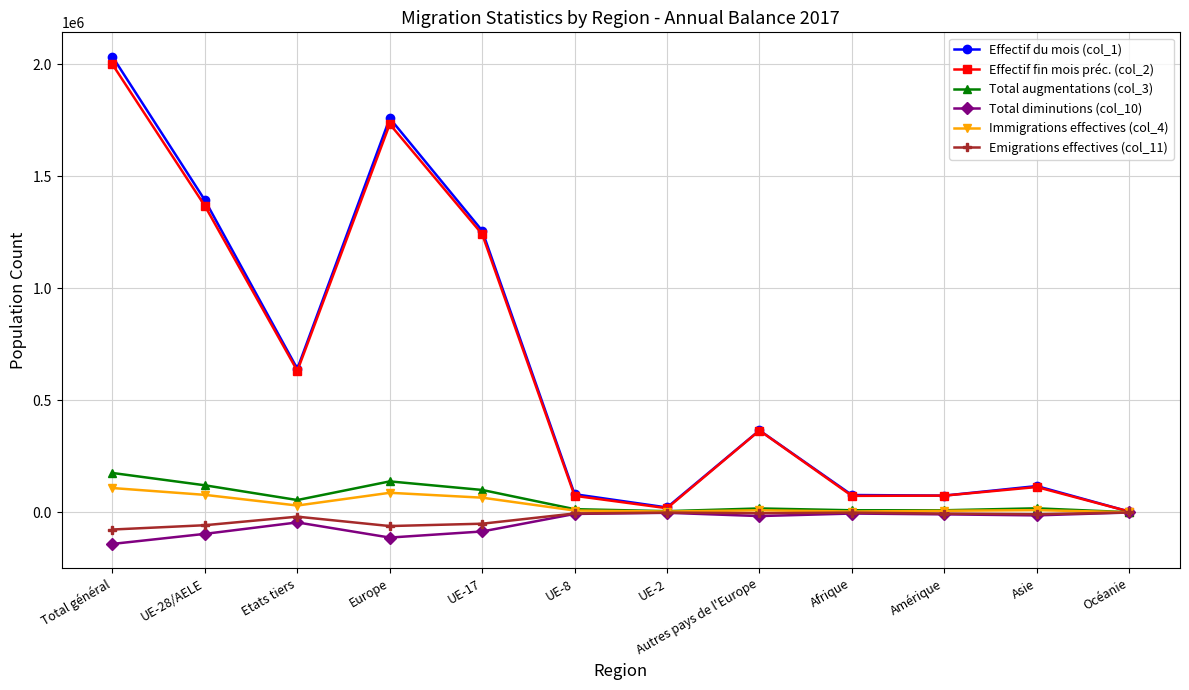

Which series changed the most between UE-2 and Autres pays de l'Europe?

Effectif fin mois préc. (col_2)